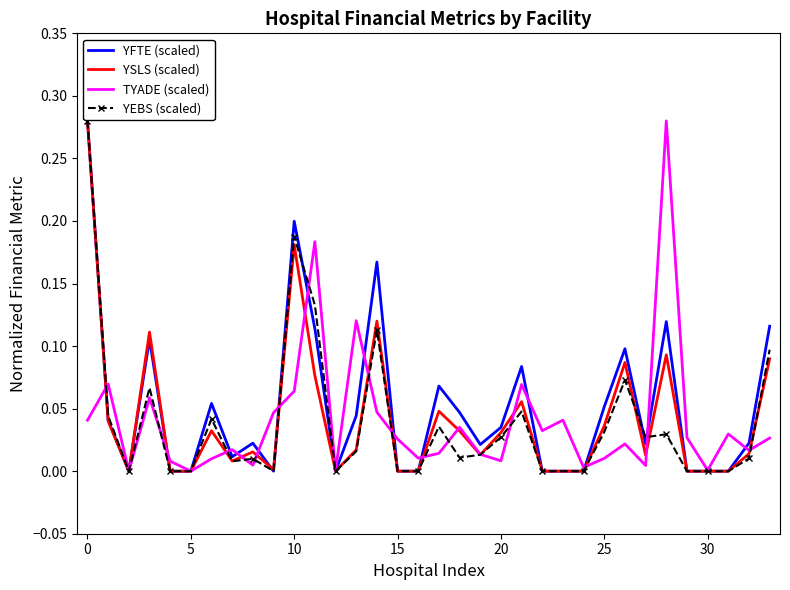

What is the sum of all YFTE (scaled) values?

1.7